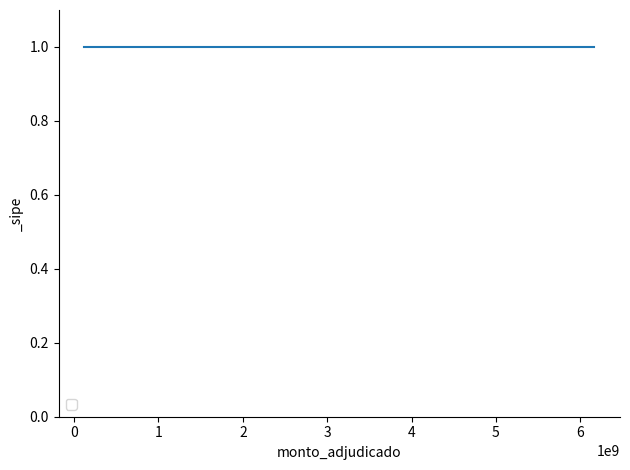

How many data points are above 567000000?

3